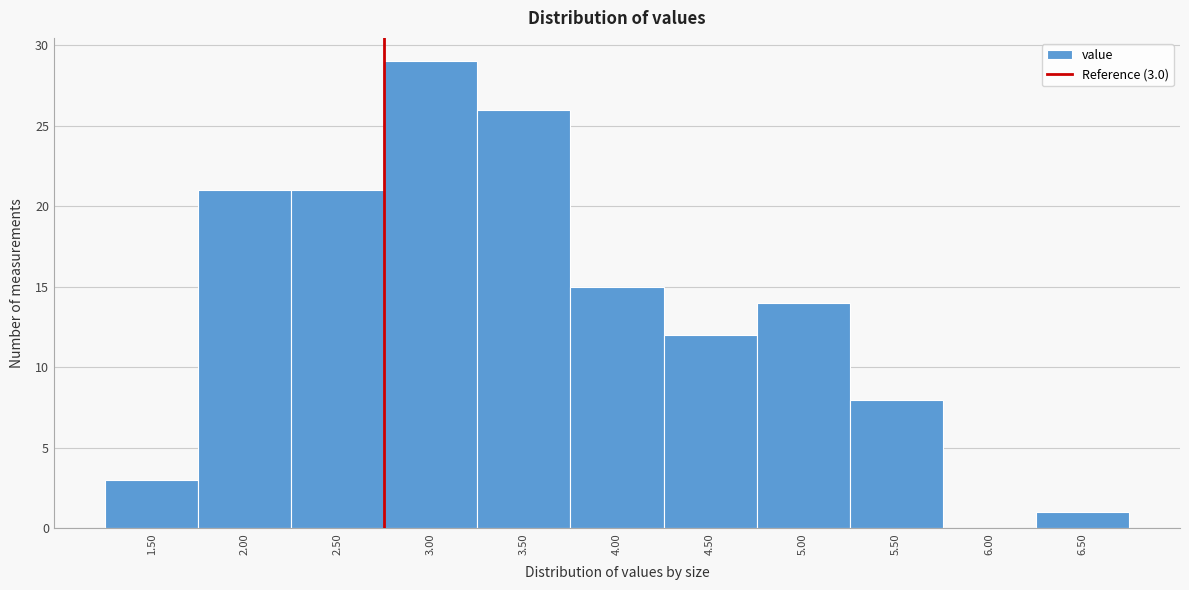

Reading right to left, extract all data points from this chart.

6.50=1	6.00=0	5.50=8	5.00=14	4.50=12	4.00=15	3.50=26	3.00=29	2.50=21	2.00=21	1.50=3